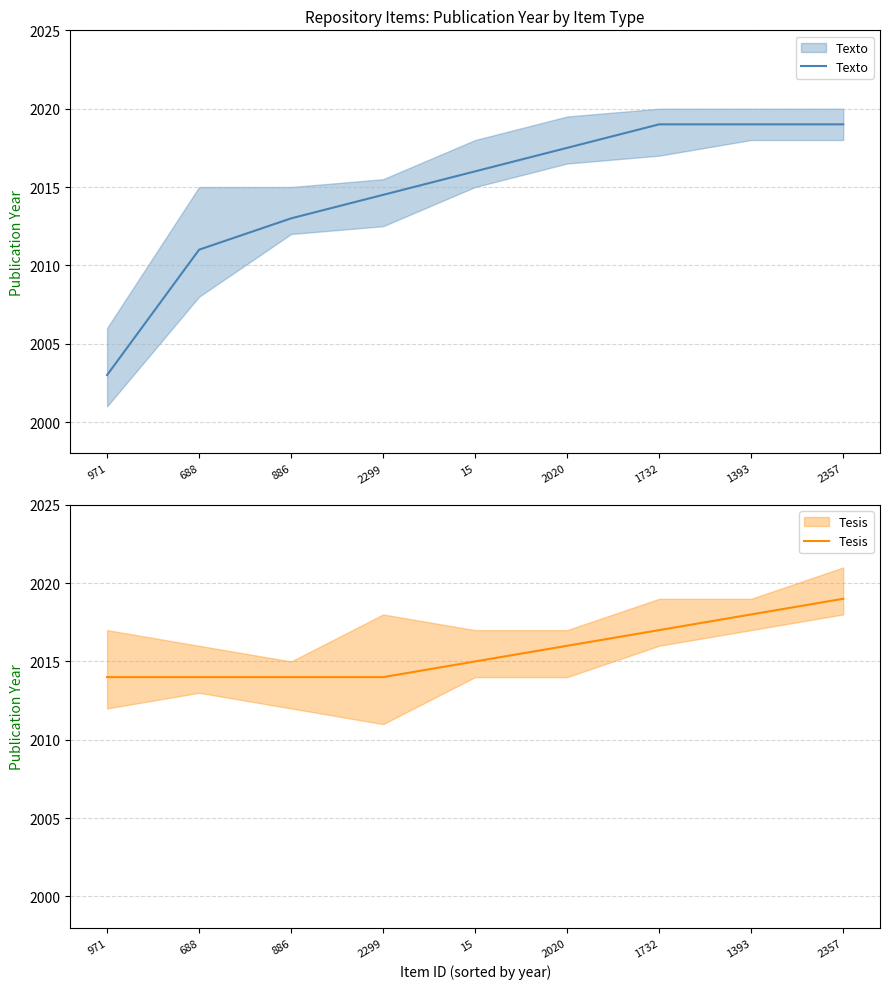

Where does the Texto series first go above 2016?

2020